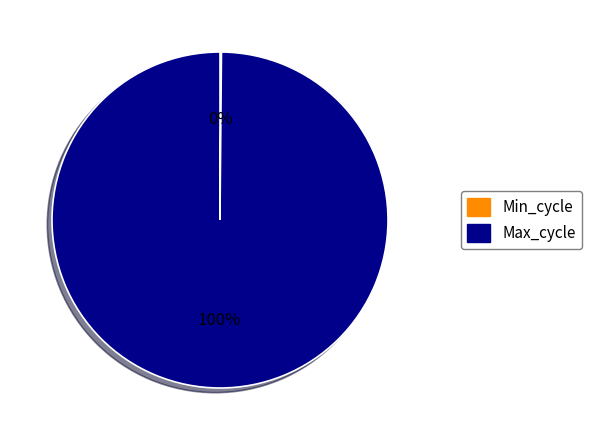

To the nearest percent, what portion does Max_cycle represent?

100%